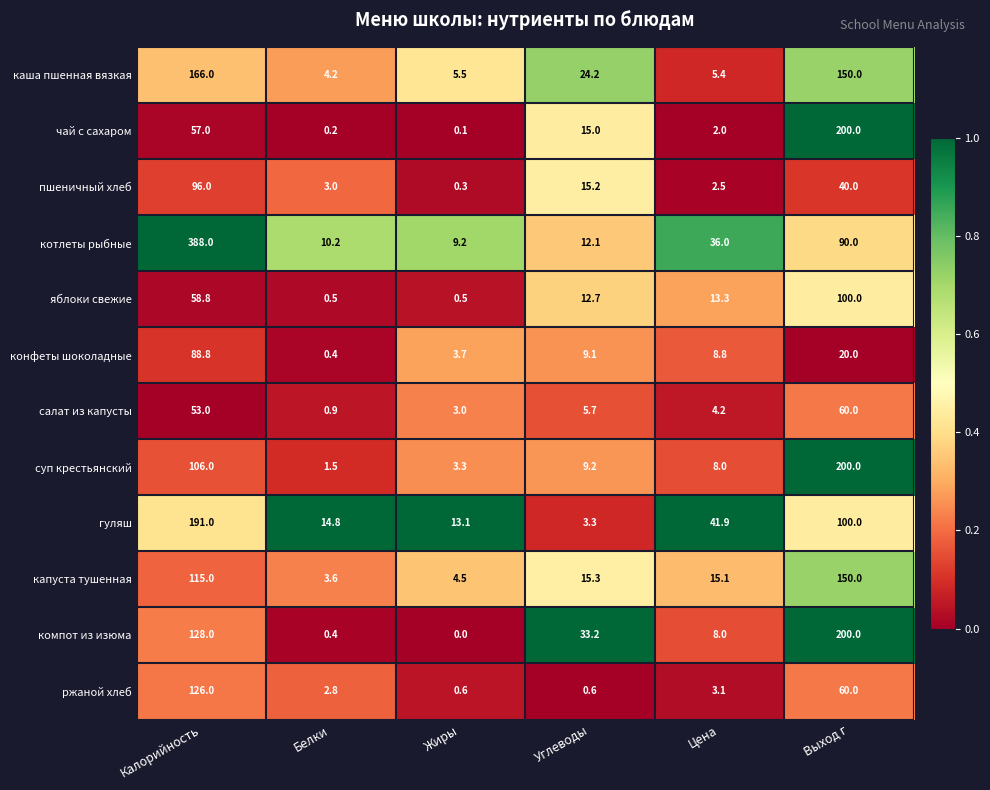

At which label does яблоки свежие first exceed 13?

Калорийность